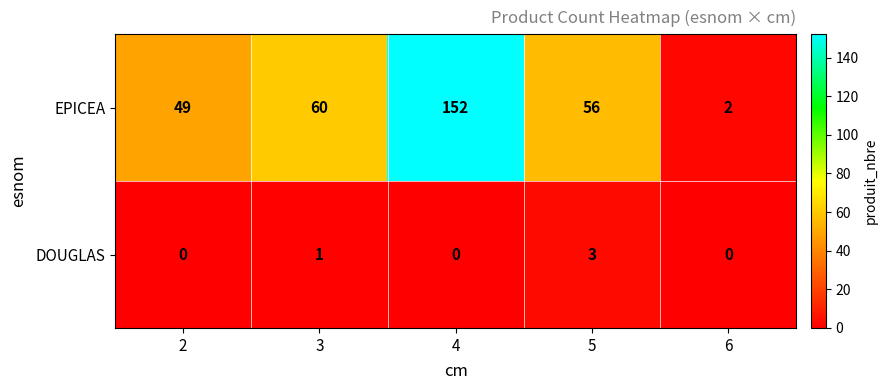

Is it true that DOUGLAS equals 0 at 4?

True